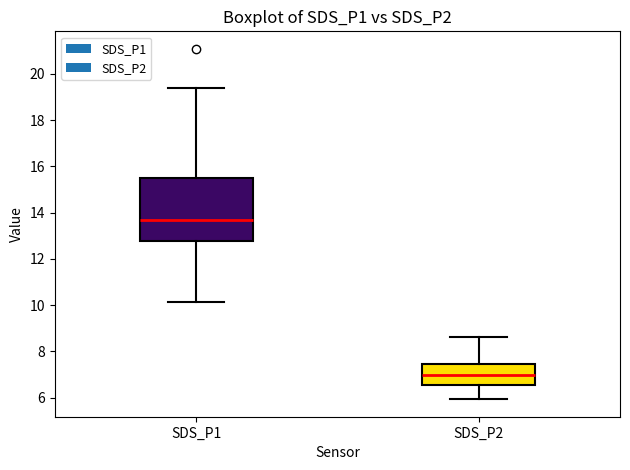

Reading left to right, transcribe this box plot: for each box, give where its median line is, the range the box spans, and where its two whiskers end, as read against the y-axis. The values are not printed on the chart, so give them approximately, as read against the axis.

SDS_P1: median 13.8, box 12.8 to 15.4, whiskers 10.2 to 19.4
SDS_P2: median 7.0, box 6.6 to 7.4, whiskers 6.0 to 8.6